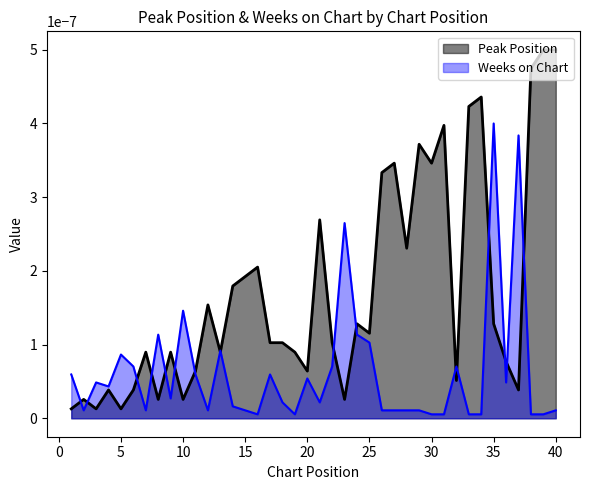

Where is the first local minimum for Peak Position?

3